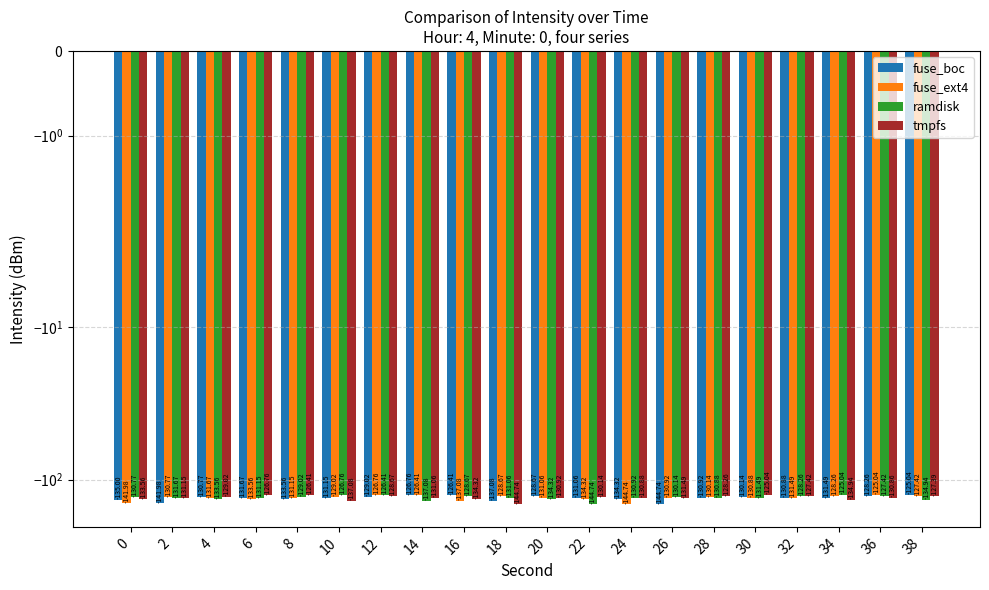

What is the minimum value shown in the chart?

-144.7